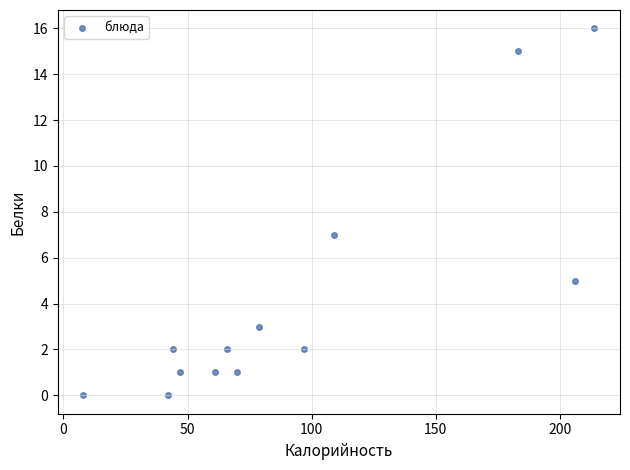

What Y value in the scatter plot is closest to 8?

7